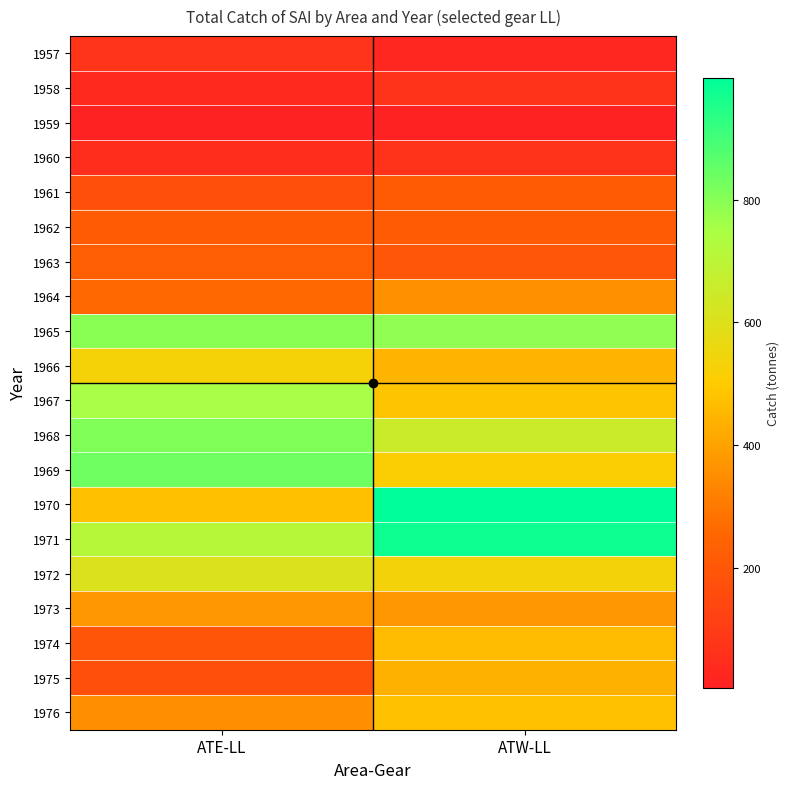

Reading right to left, list all the values displayed in this chart.

1957: ATW-LL=24.0	ATE-LL=71.1
1958: ATW-LL=66.2	ATE-LL=32.4
1959: ATW-LL=5.3	ATE-LL=4.2
1960: ATW-LL=65.4	ATE-LL=49.8
1961: ATW-LL=217.2	ATE-LL=173.1
1962: ATW-LL=216.6	ATE-LL=217.7
1963: ATW-LL=195.3	ATE-LL=228.5
1964: ATW-LL=356.4	ATE-LL=260.2
1965: ATW-LL=787.9	ATE-LL=793.4
1966: ATW-LL=444.5	ATE-LL=528.7
1967: ATW-LL=482.3	ATE-LL=753.5
1968: ATW-LL=653.4	ATE-LL=808.4
1969: ATW-LL=516.3	ATE-LL=834.6
1970: ATW-LL=998.3	ATE-LL=473.6
1971: ATW-LL=976.1	ATE-LL=711.5
1972: ATW-LL=533.5	ATE-LL=605.2
1973: ATW-LL=375.5	ATE-LL=376.0
1974: ATW-LL=459.6	ATE-LL=191.2
1975: ATW-LL=436.4	ATE-LL=174.4
1976: ATW-LL=475.6	ATE-LL=351.3